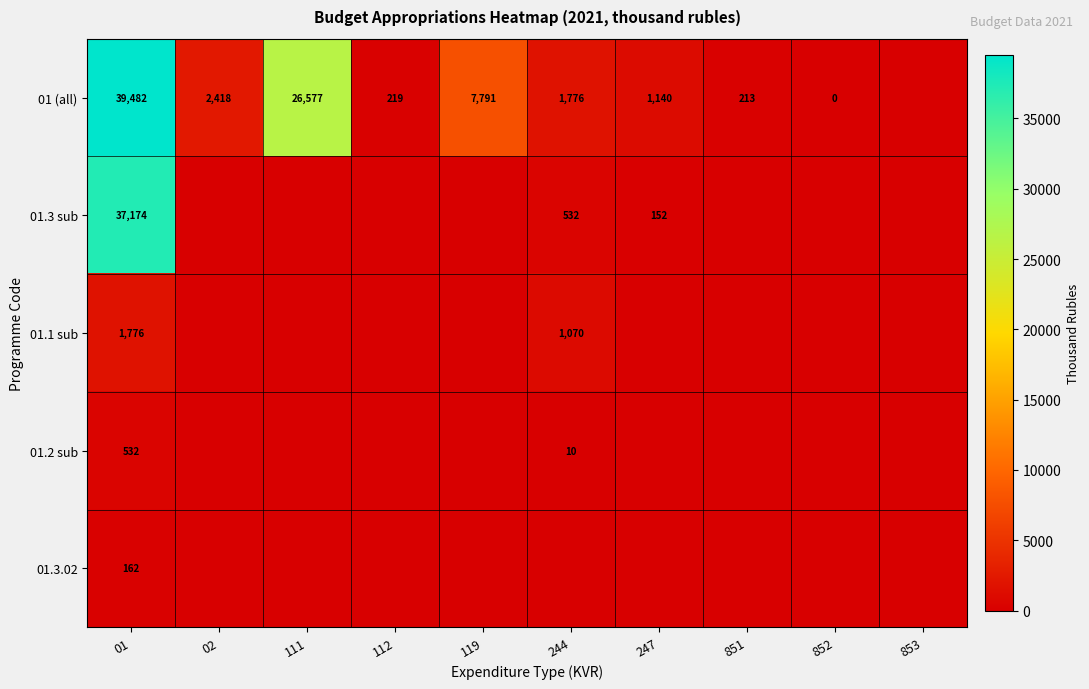

True or false: 01 (all) has a value of 1878 at 247.

False